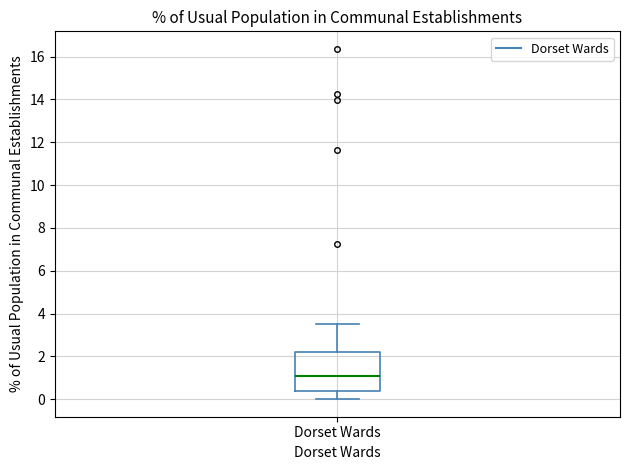

Where does the upper whisker of the box for Dorset Wards end on the y-axis? The values are not printed on the chart, so give them approximately, as read against the axis.

3.6